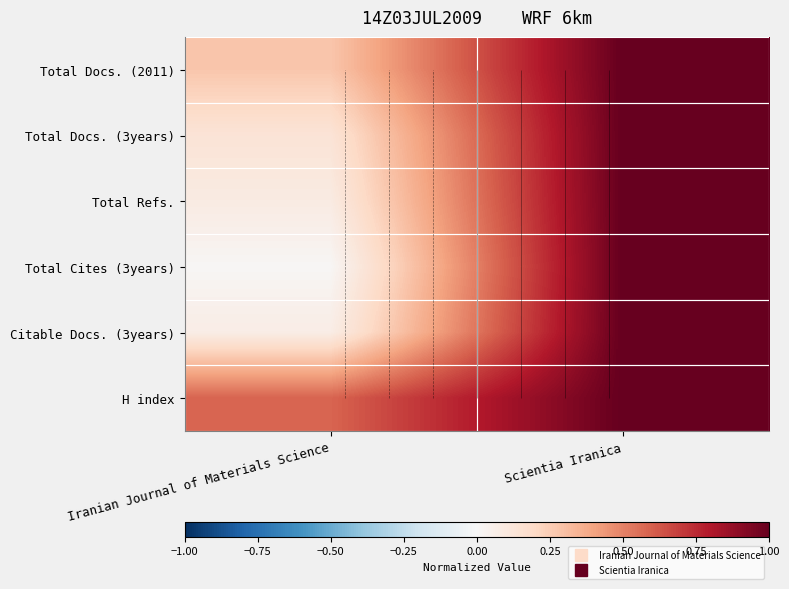

True or false: Total Cites (3years) has a value of 0.0 at Iranian Journal of Materials Science.

False